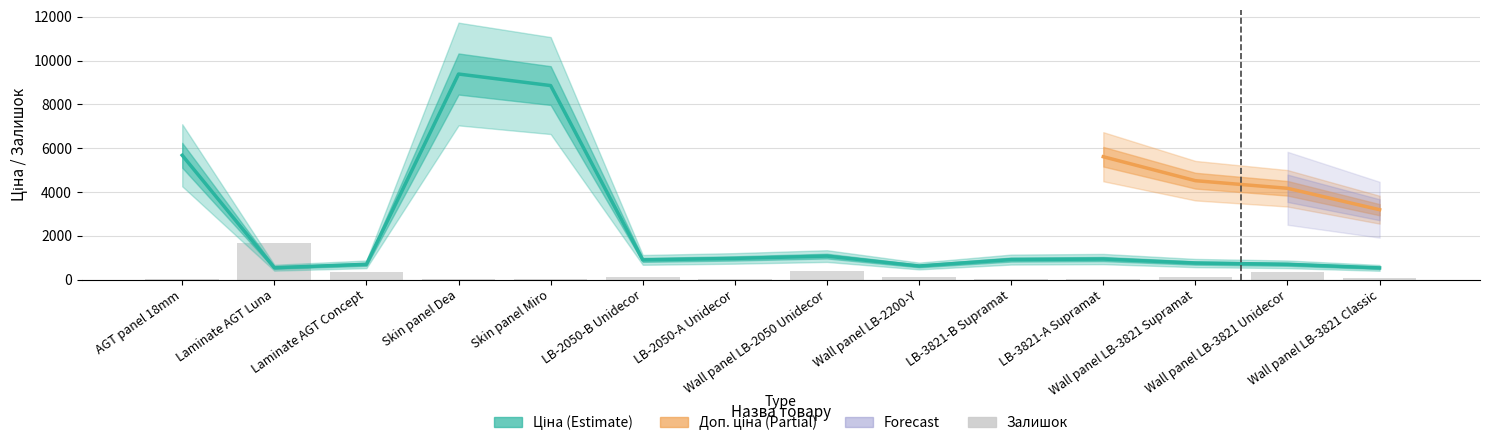

What position from the right is LB-3821-B Supramat?

5